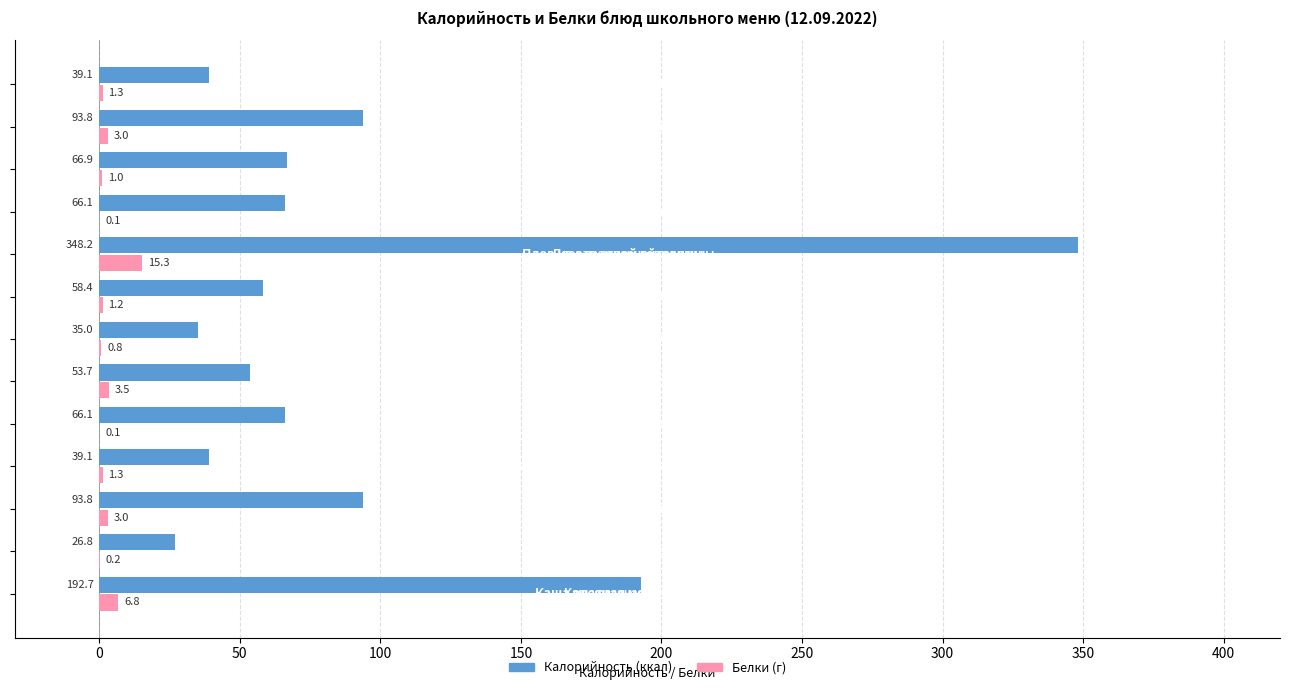

What is the greatest value displayed?

348.2